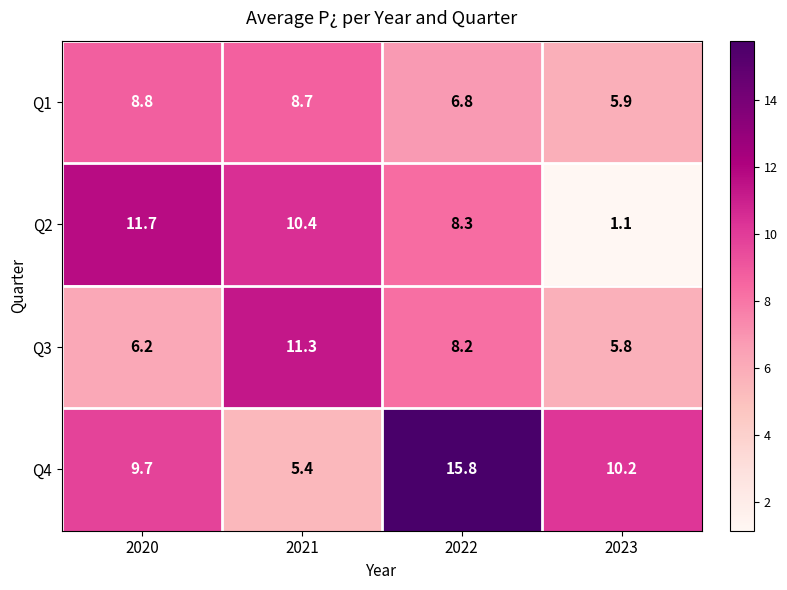

What is the difference between the Q4 values at 2022 and 2023?

5.6